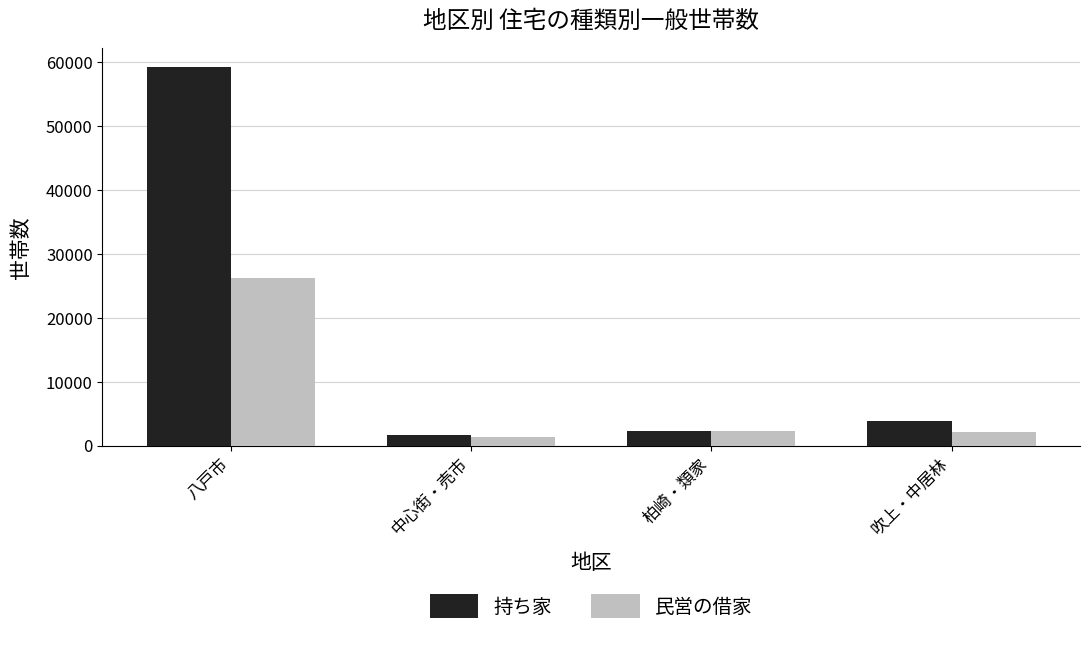

Which series has the largest range (max minus min)?

持ち家